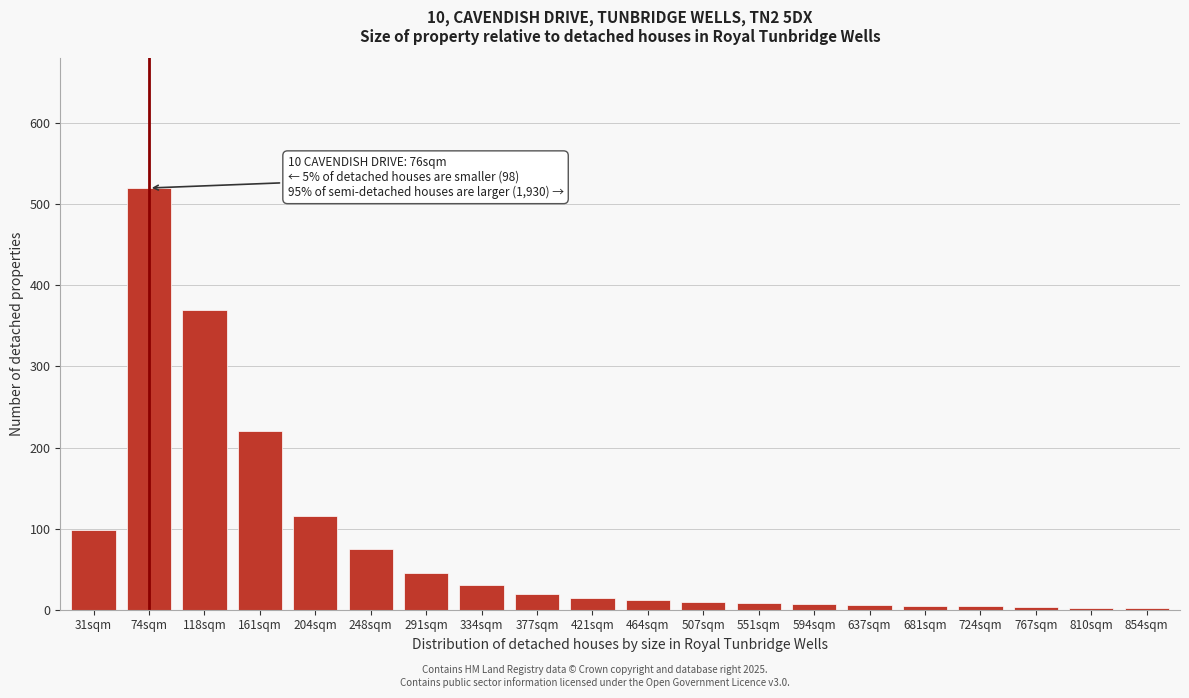

What is the change in value from 248sqm to 377sqm?

-55